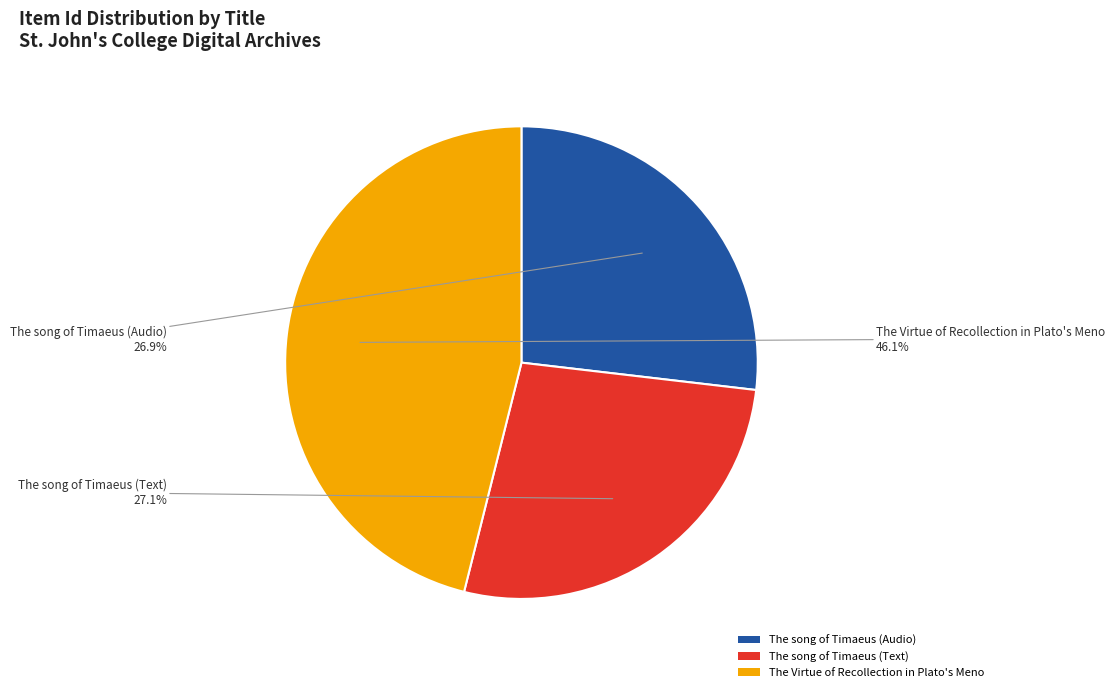

The The Virtue of Recollection in Plato's Meno slice represents 46% of the pie. True or false?

True